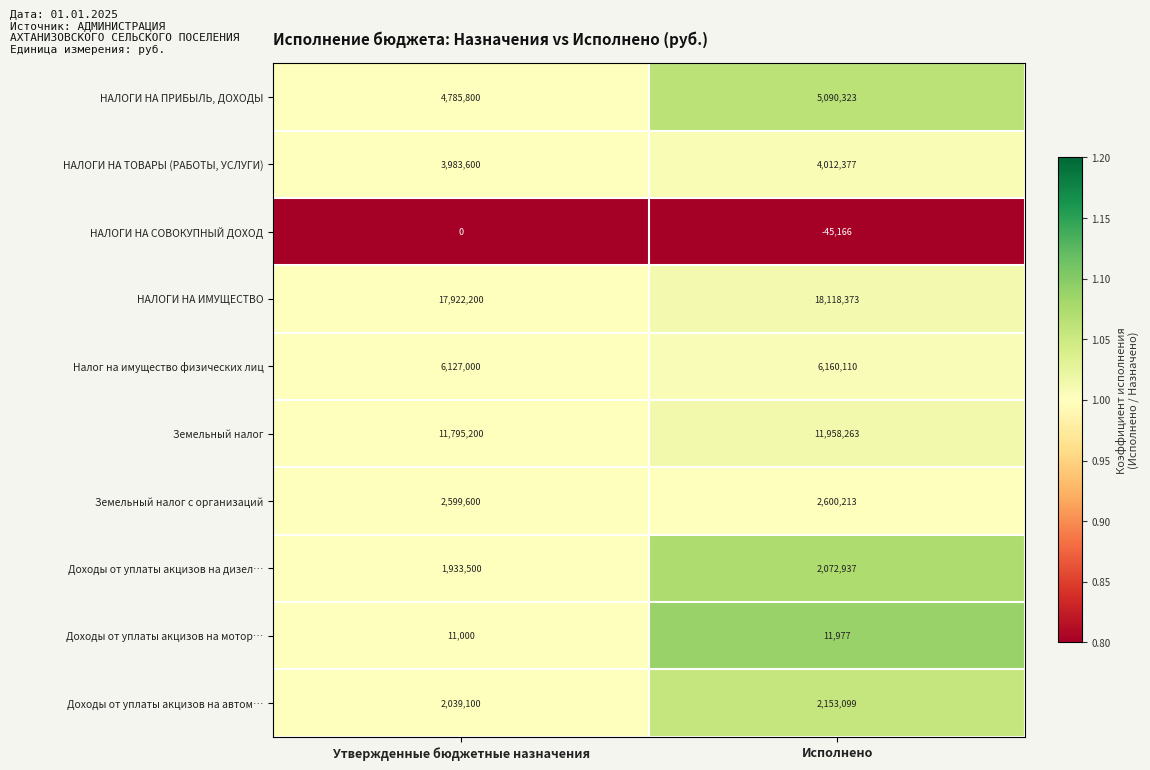

Read the НАЛОГИ НА ТОВАРЫ (РАБОТЫ, УСЛУГИ) value at Утвержденные бюджетные назначения, to the nearest 10.

3983600